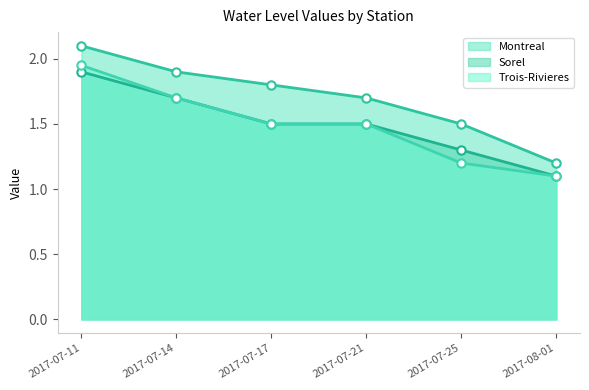

The value of Montreal at 2017-08-01 is 0.8. True or false?

False